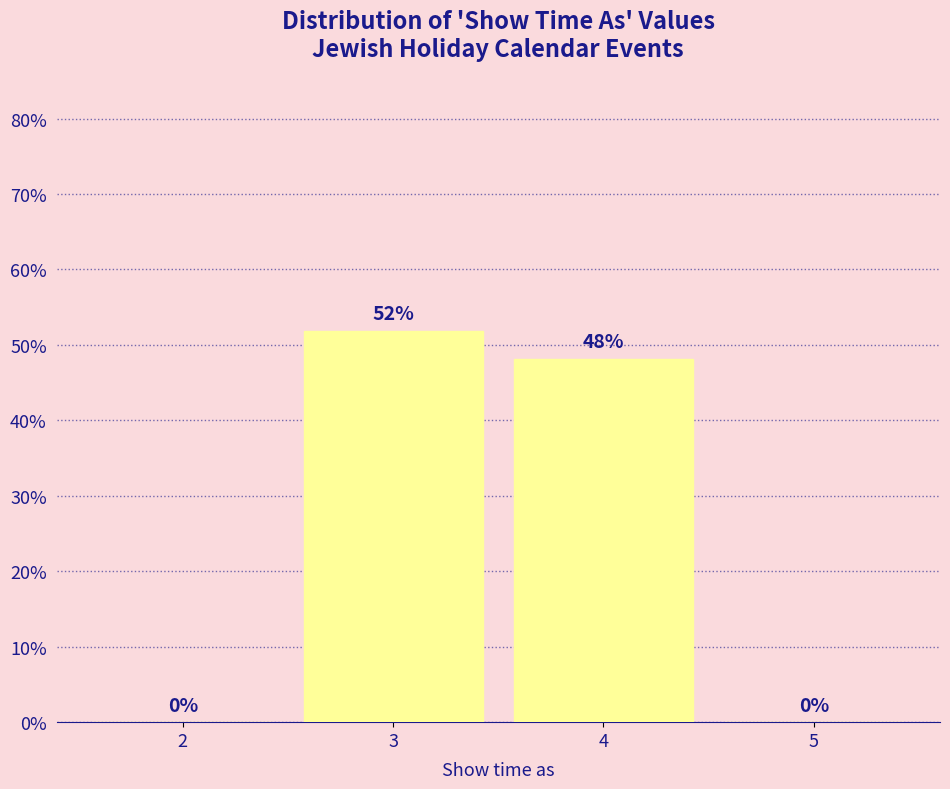

What is the sum of all values?

100.0